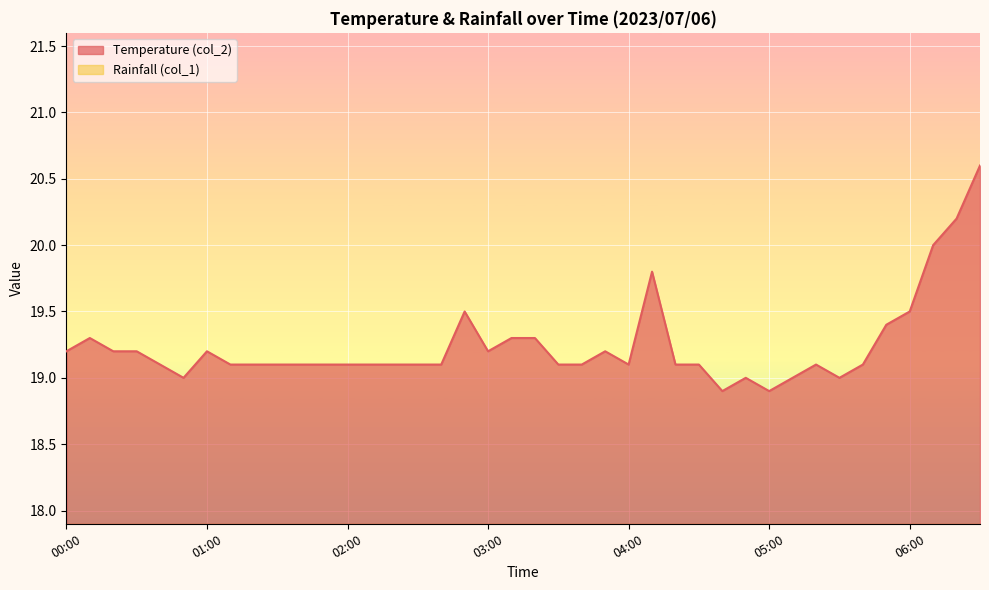

How many values exceed 19?

34